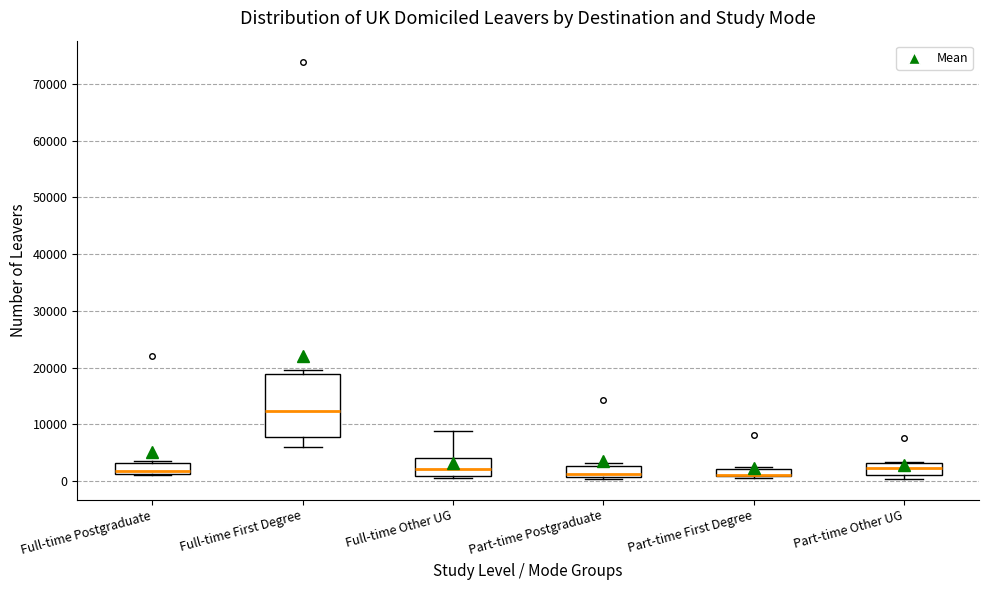

Comparing the boxes themselves (not the whiskers), which one is the tallest?

Full-time First Degree